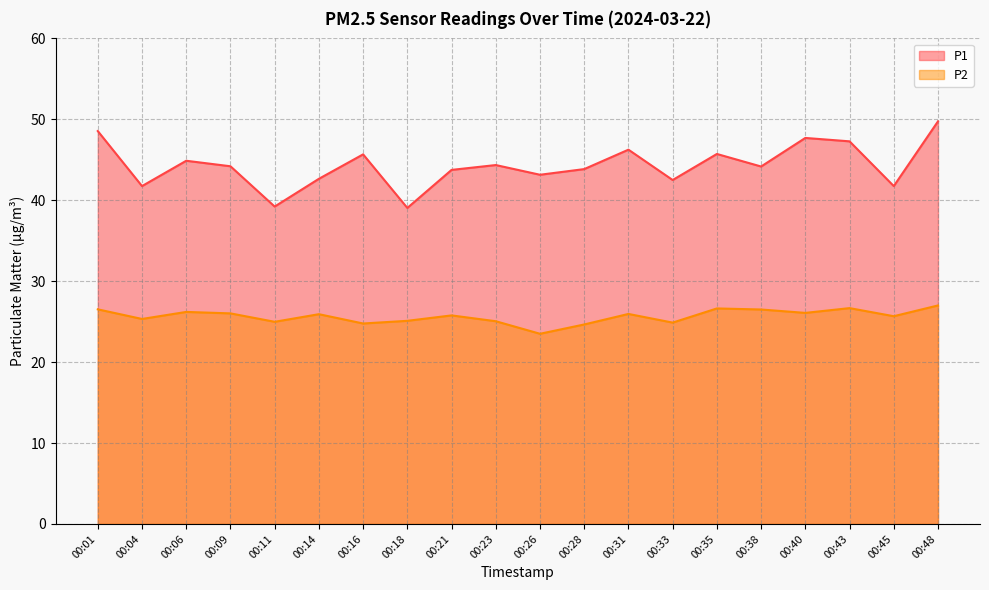

How many distinct data groups are displayed?

2